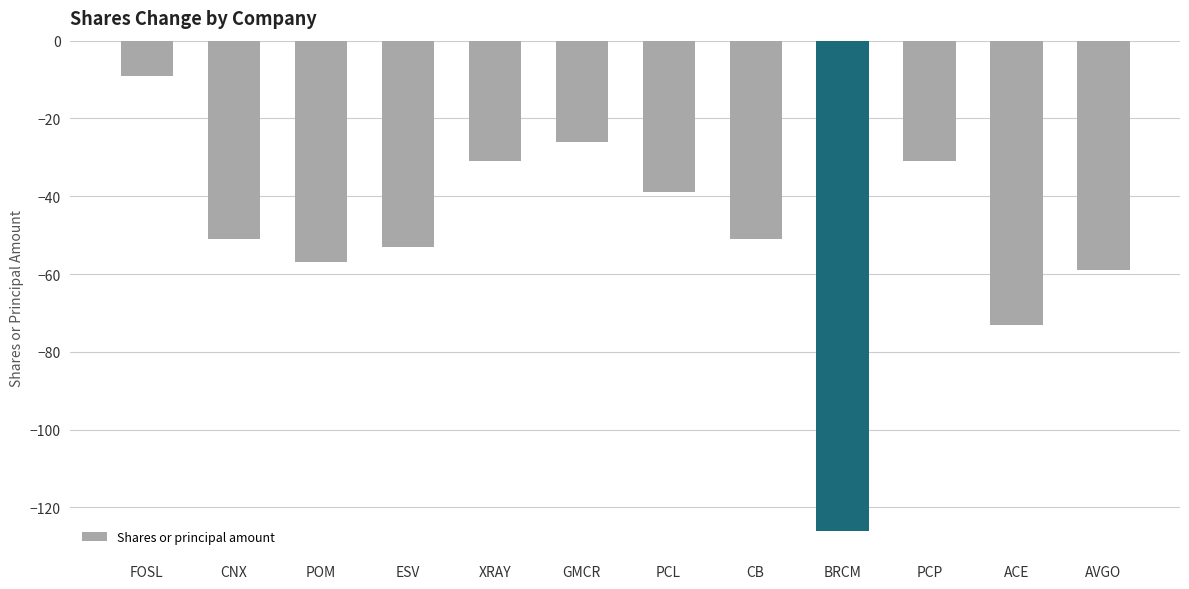

The chart shows a value of -46 at ACE. True or false?

False